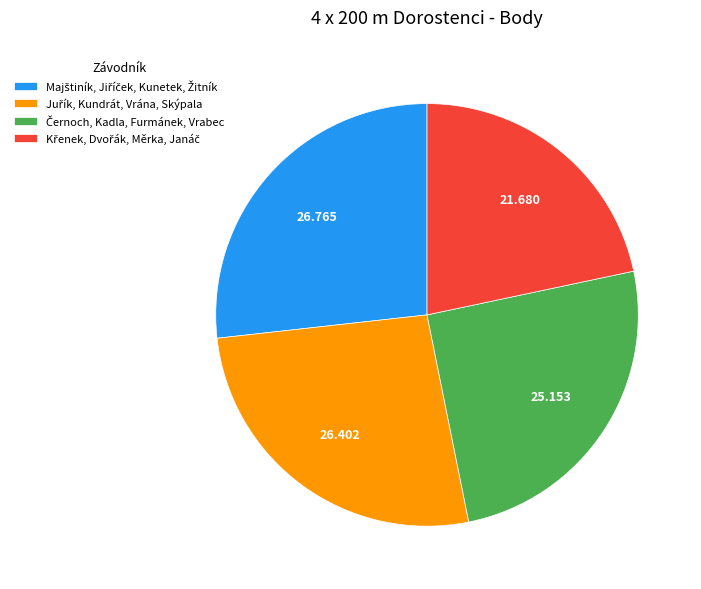

Is there any slice that represents more than half of the pie?

No